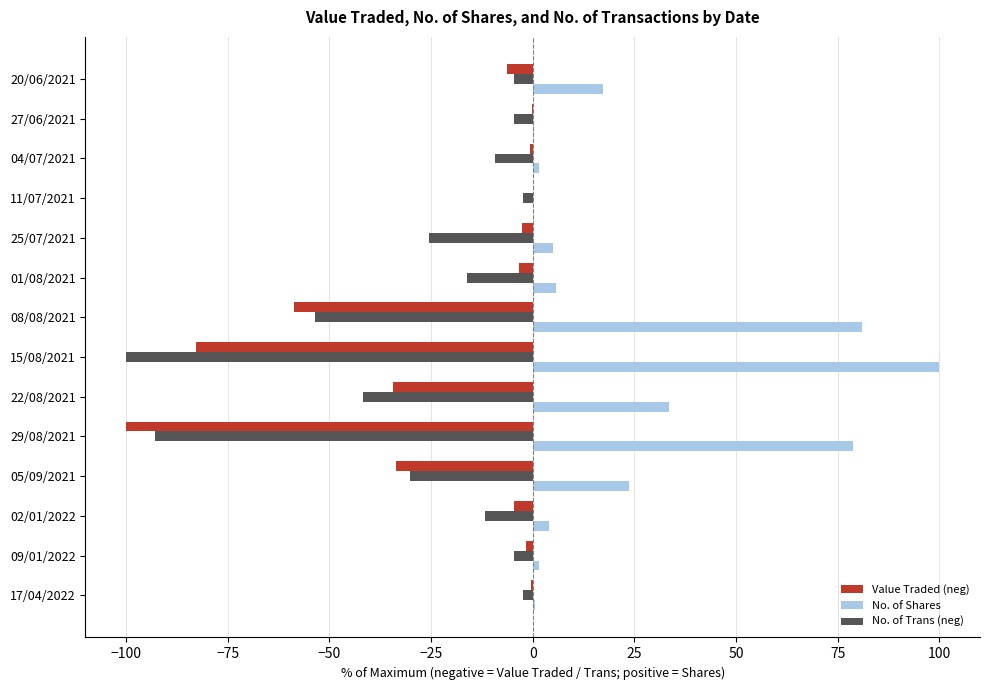

What is the sum of all Value Traded (neg) values?

-329.3